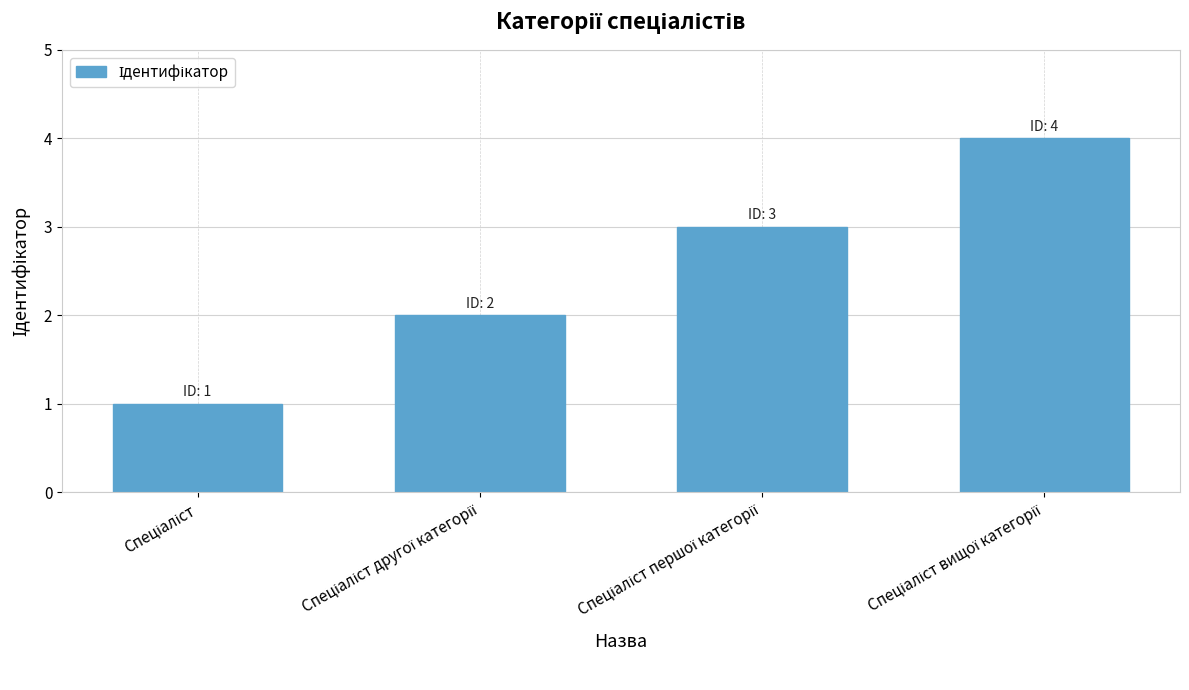

What is the maximum value shown in the chart?

4